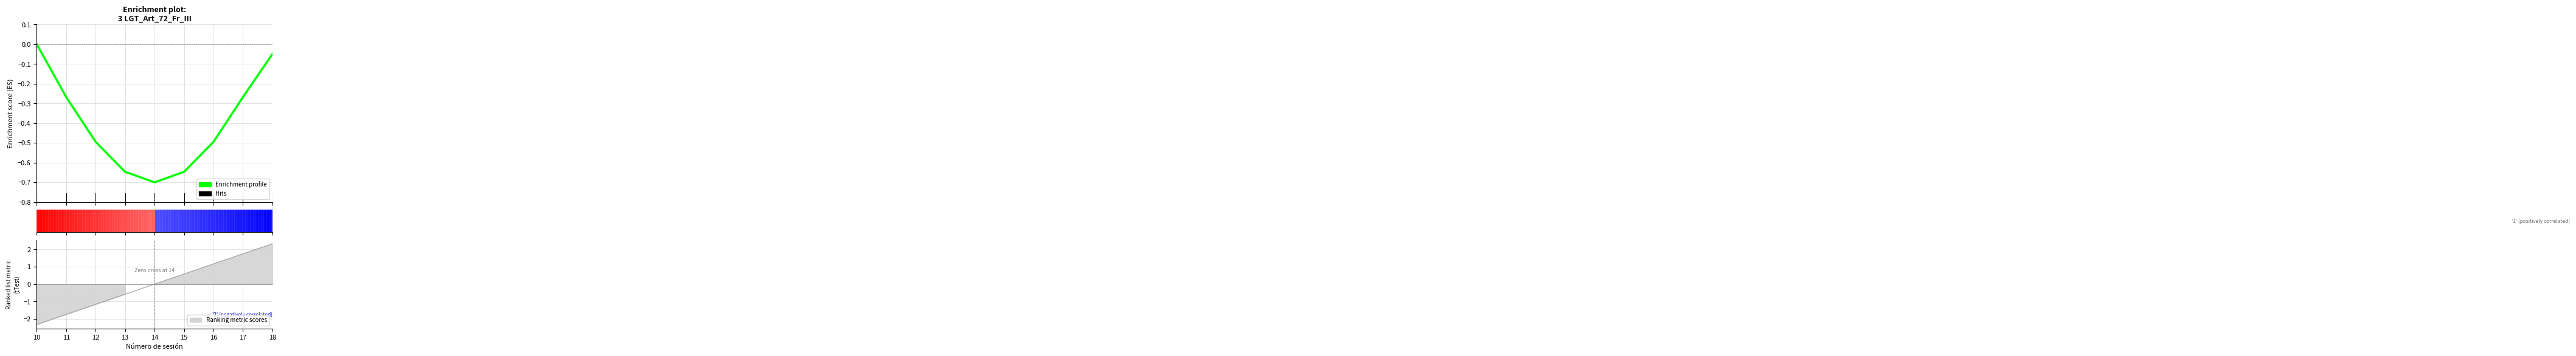

True or false: the data shows -0.2 at 15.

False